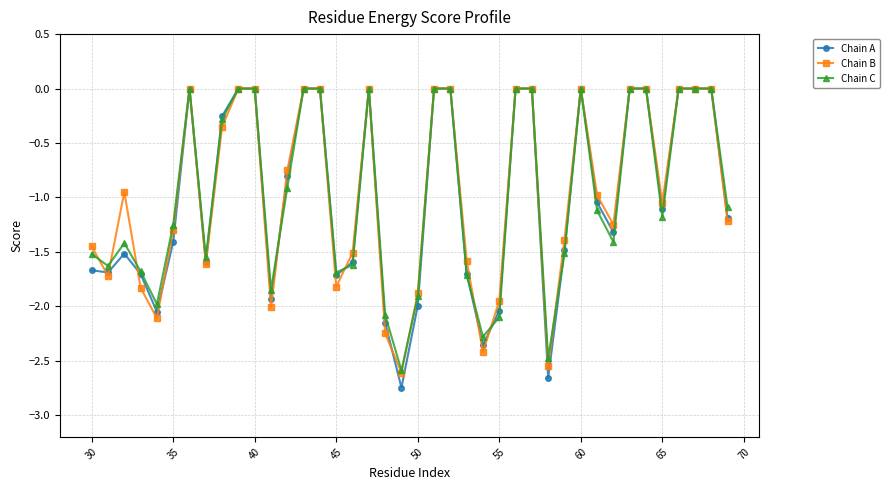

Which series has the largest range (max minus min)?

Chain A